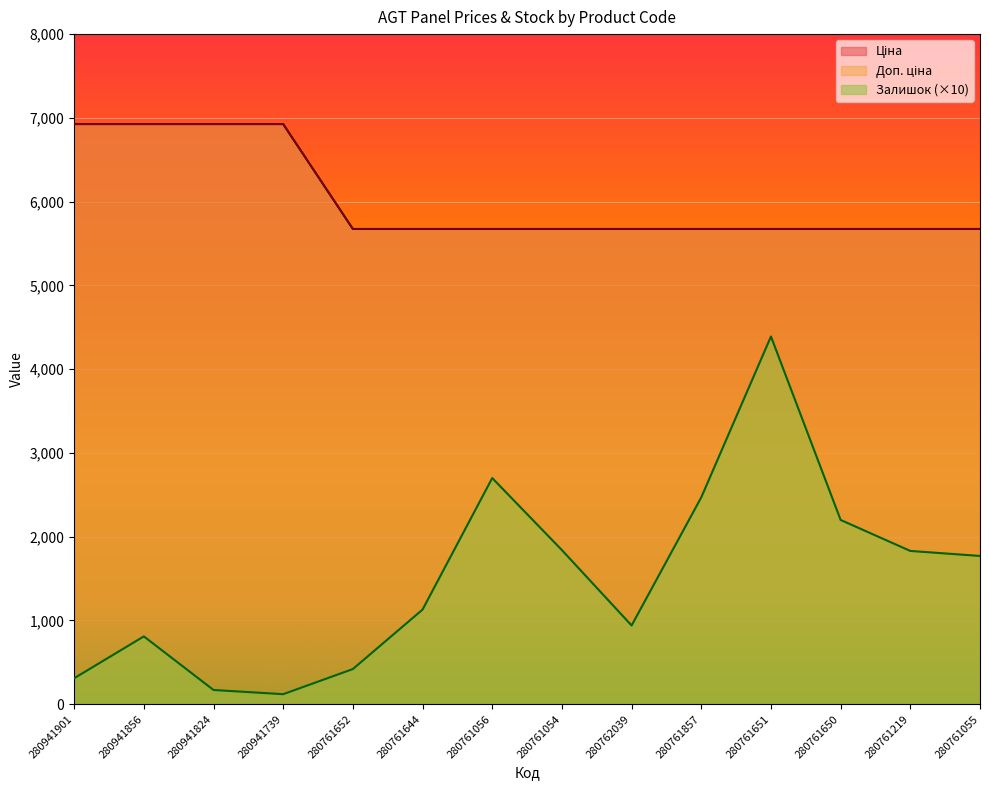

Is it true that Доп. ціна equals 1607.9 at 280761054?

False